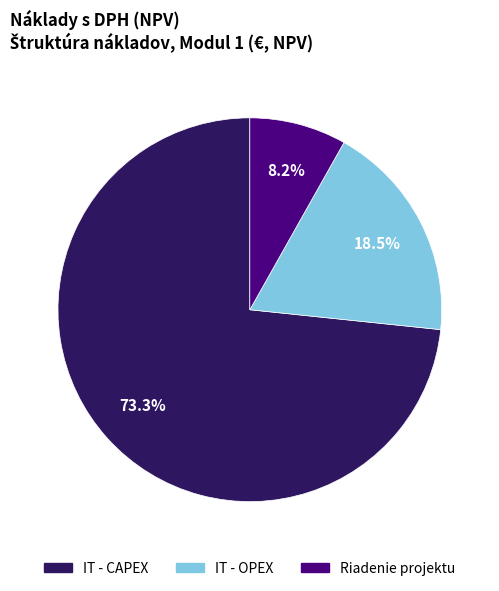

Which slice is the smallest?

Riadenie projektu